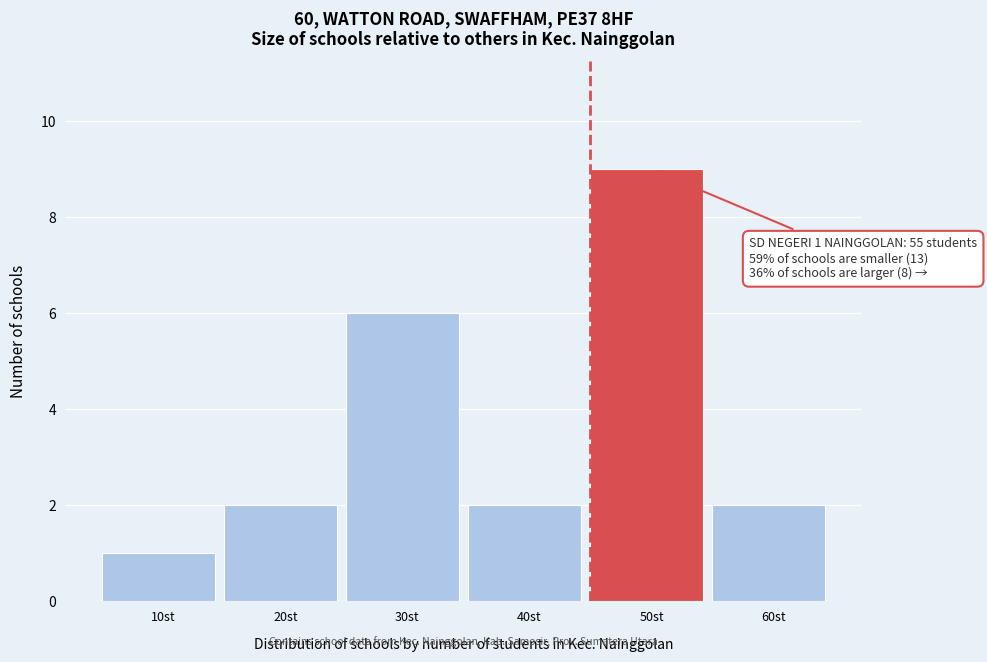

Reading left to right, extract all data points from this chart.

10st=1	20st=2	30st=6	40st=2	50st=9	60st=2